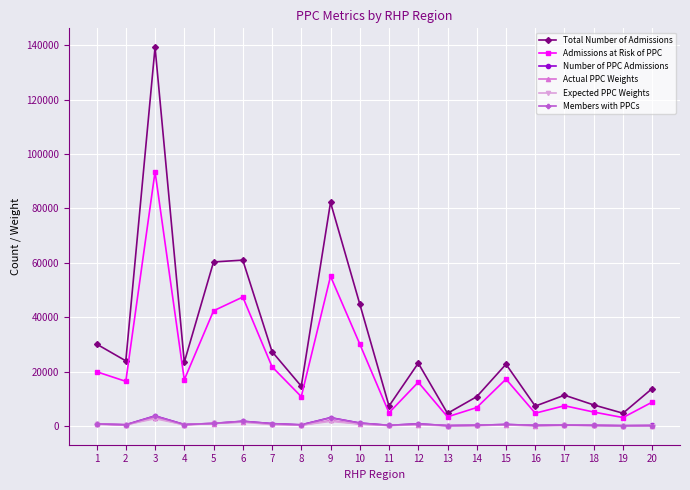

Which series has the widest spread of values?

Total Number of Admissions